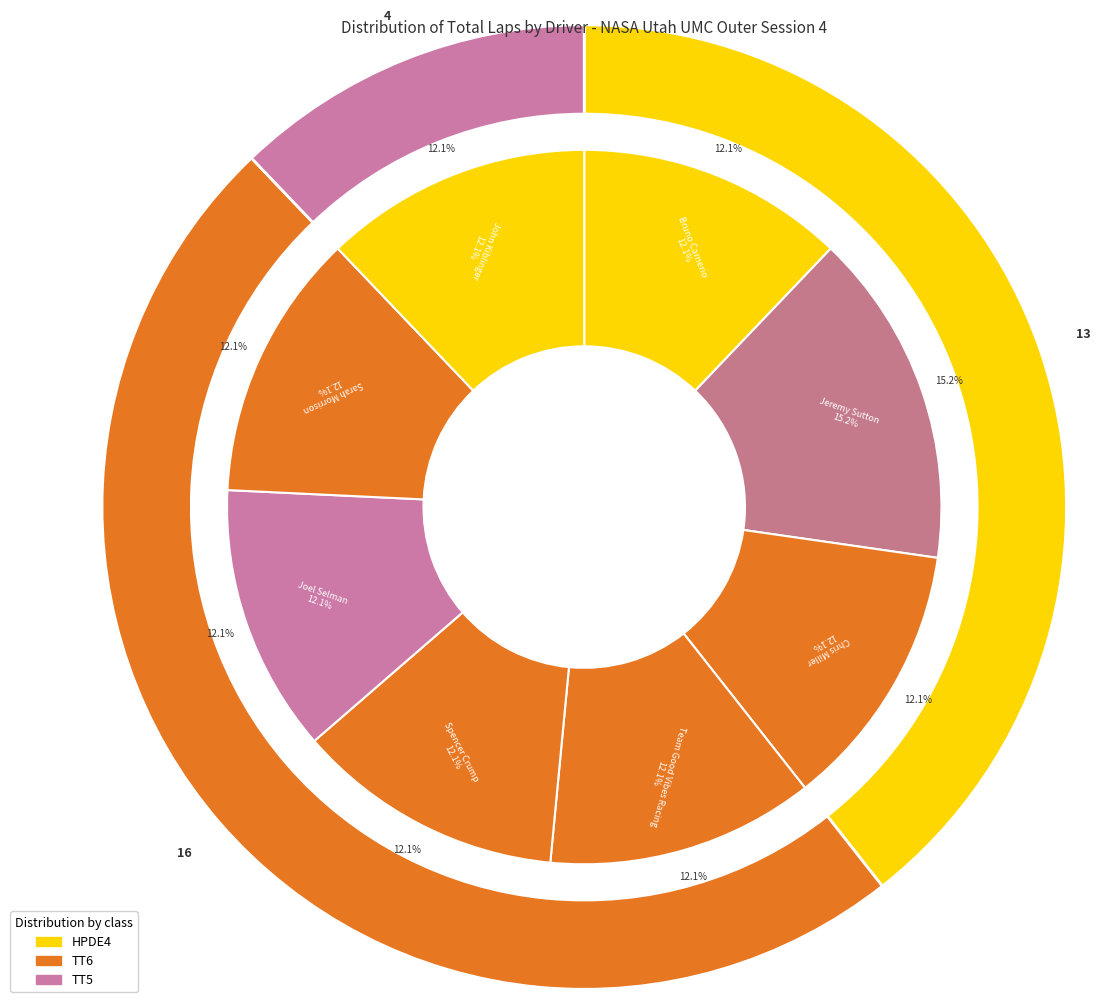

To the nearest percent, what is the combined percentage of Team Good Vibes Racing and Jeremy Sutton?

27%